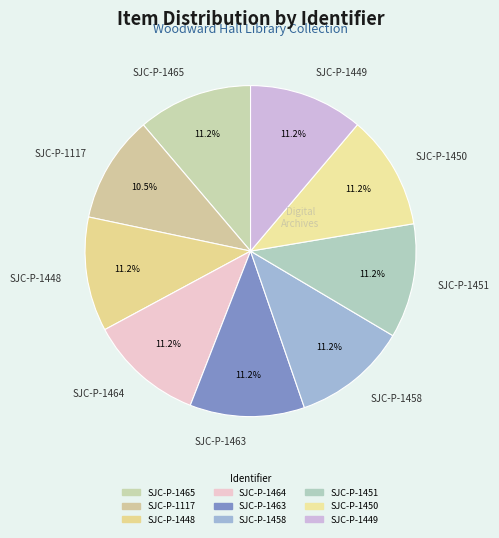

Does SJC-P-1465 represent more than half of the total?

No